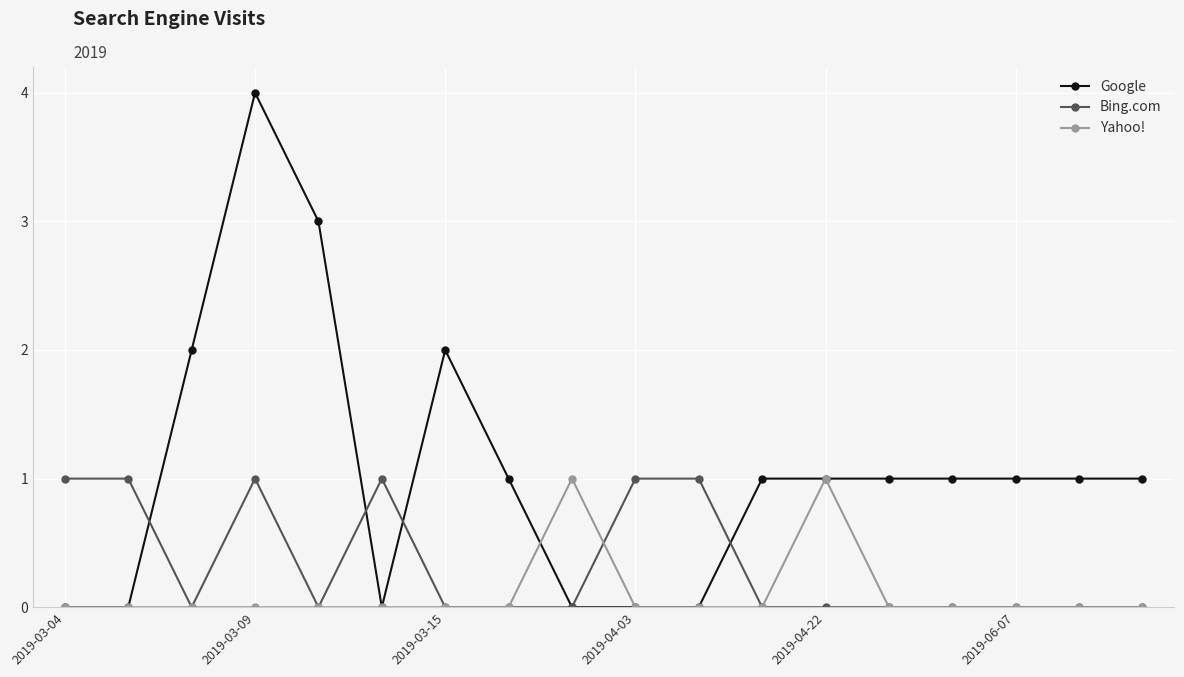

Count the Google values in the range 0 to 1.

14